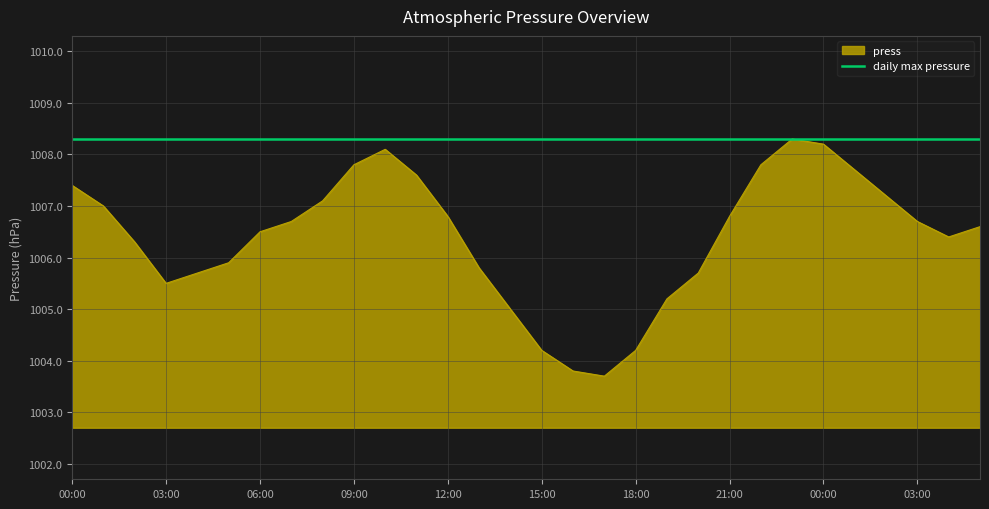

How many categories are shown in the chart?

30